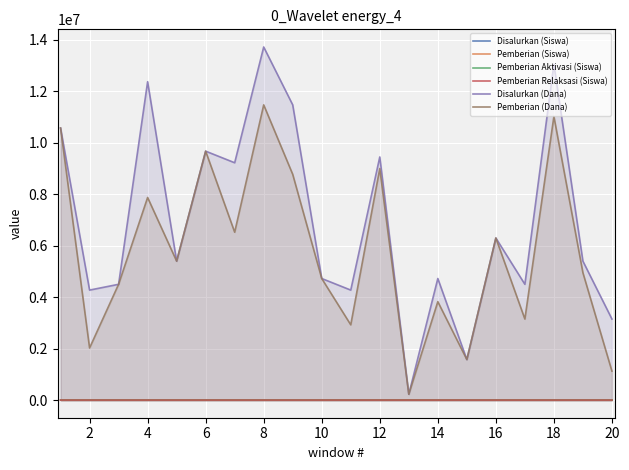

Which series has the widest spread of values?

Disalurkan (Dana)